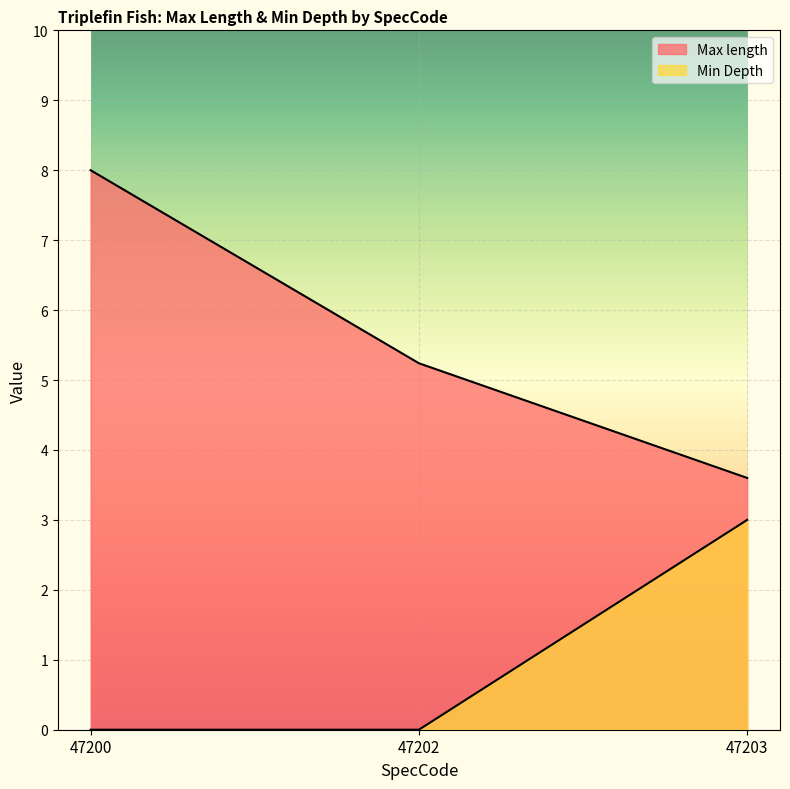

Which series changed the most between 47200 and 47202?

Max length